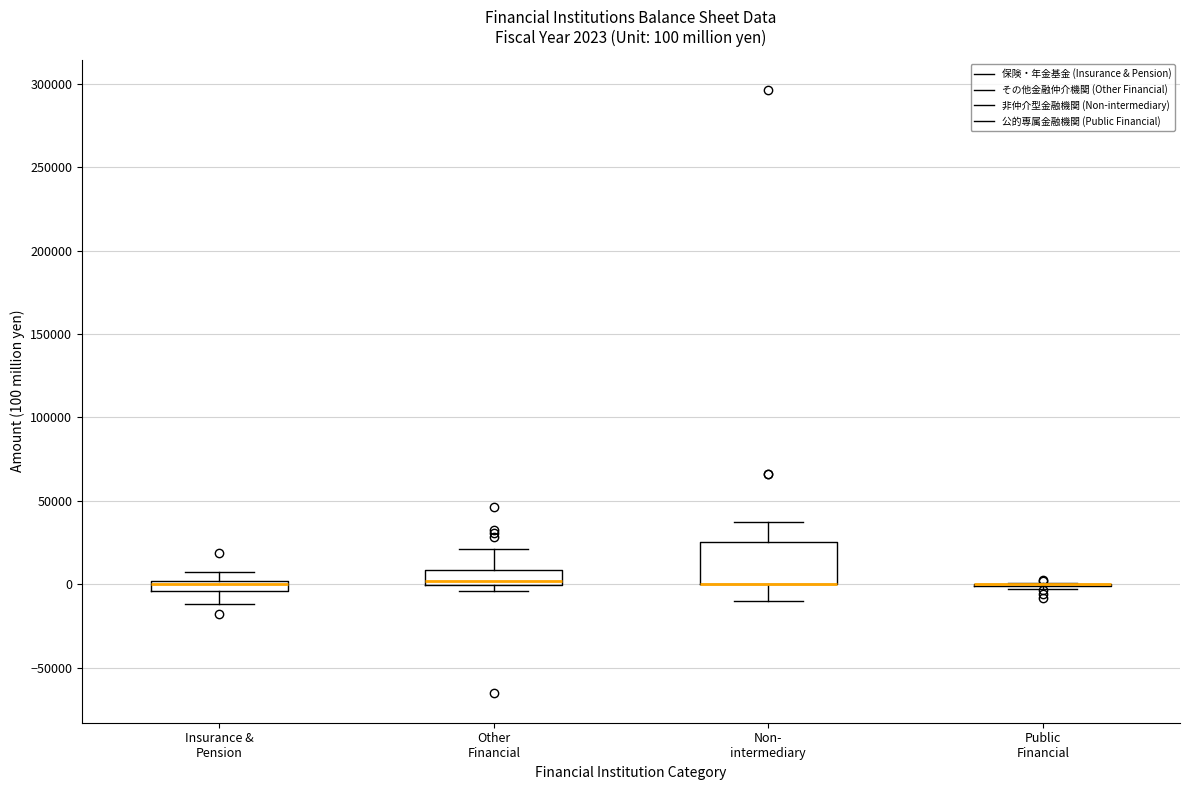

Which box is the tallest, from its lower edge to its upper edge?

Non- intermediary